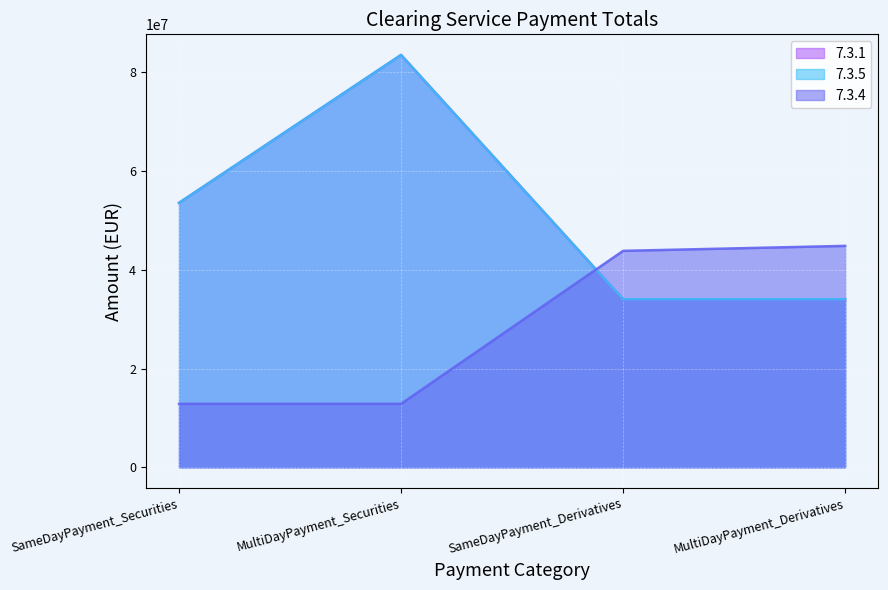

Does the chart display data point markers on the line(s)?

No